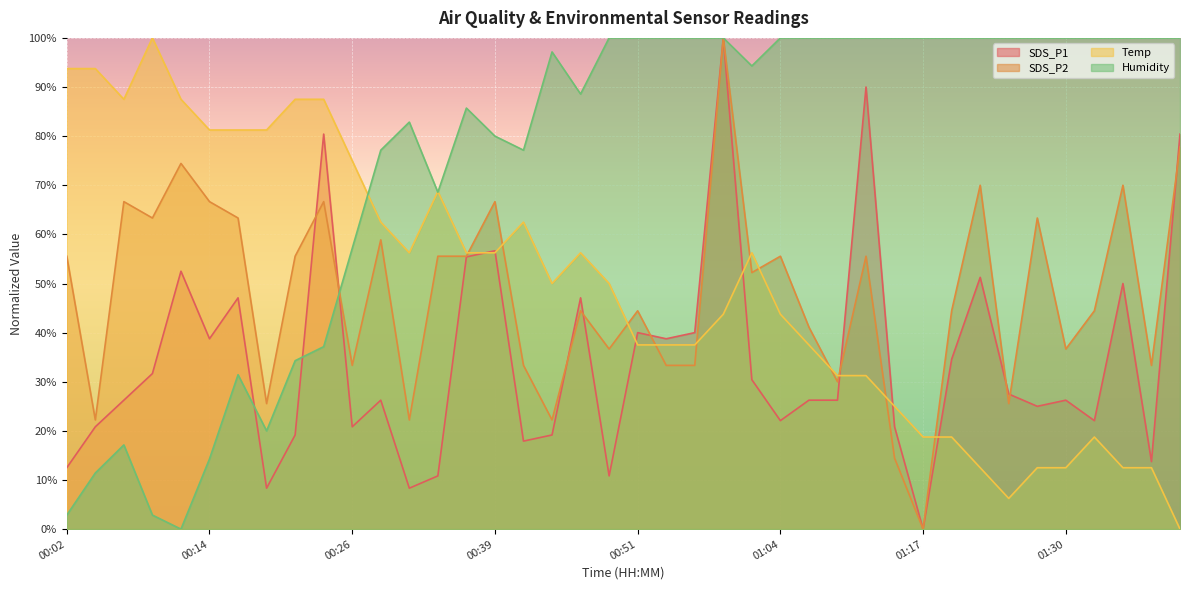

Which has a higher value, 00:22 or 00:39?

00:39